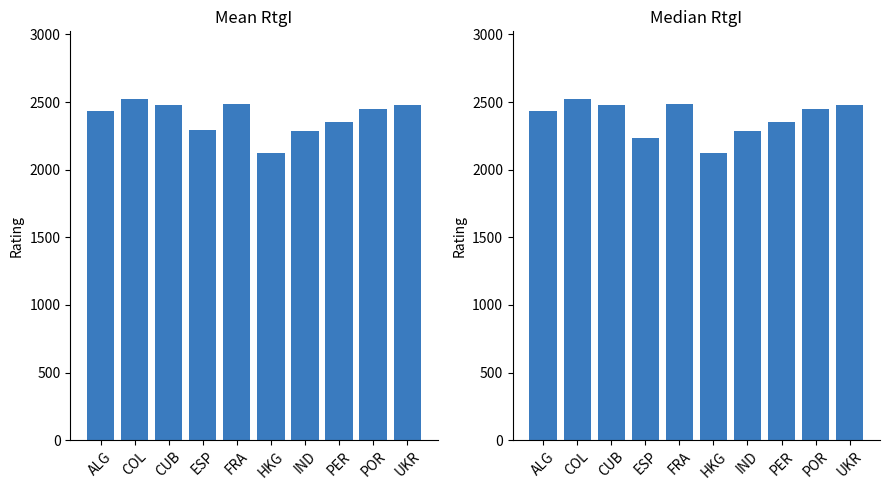

Which series has the largest total across all categories?

Mean RtgI